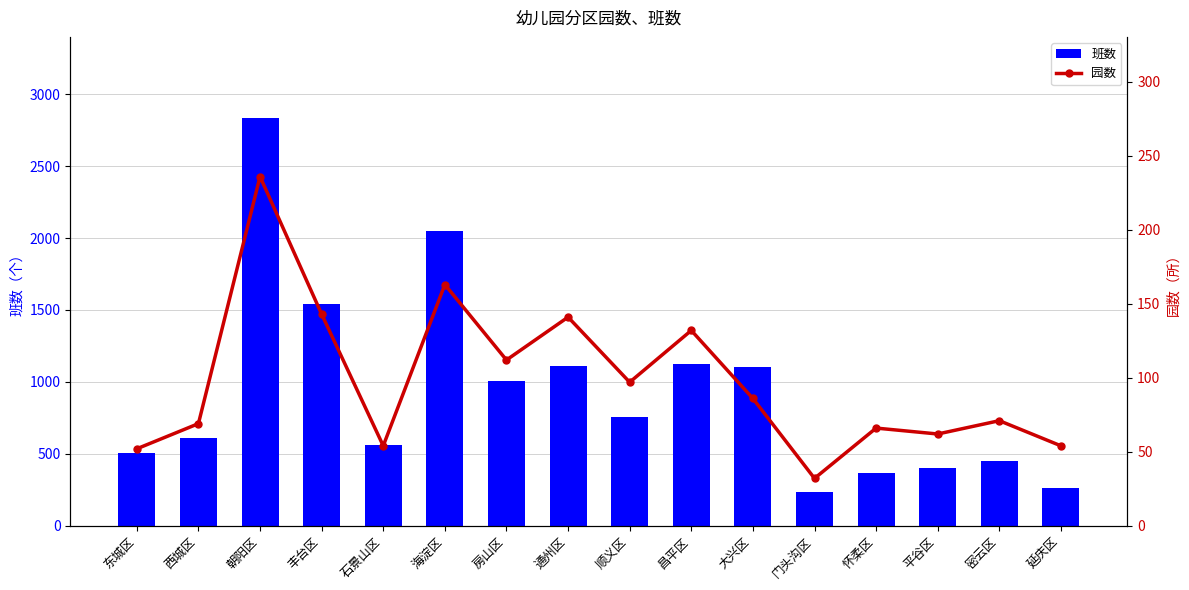

What are all the series names shown in the legend?

班数, 园数